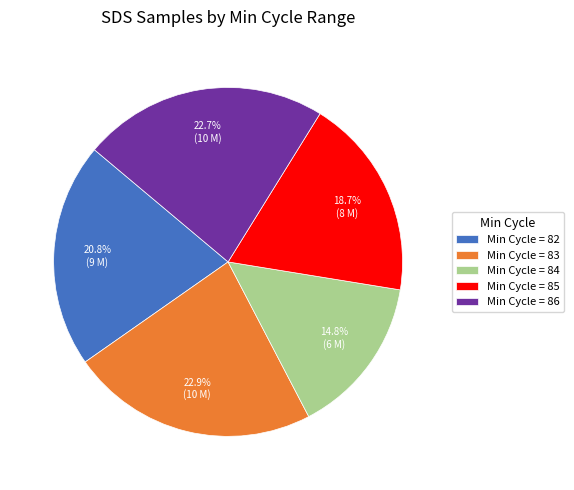

What portion of the pie excludes Min Cycle = 86?

77.3%